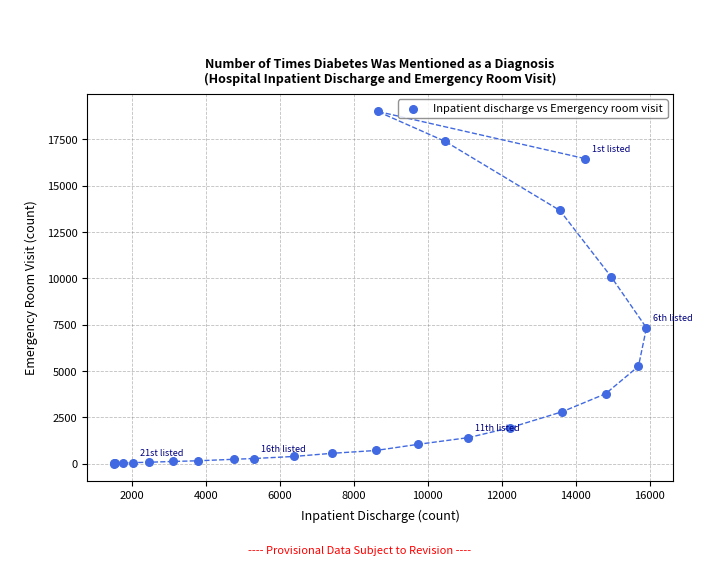

What Y value in the scatter plot is closest to 9509?

10101